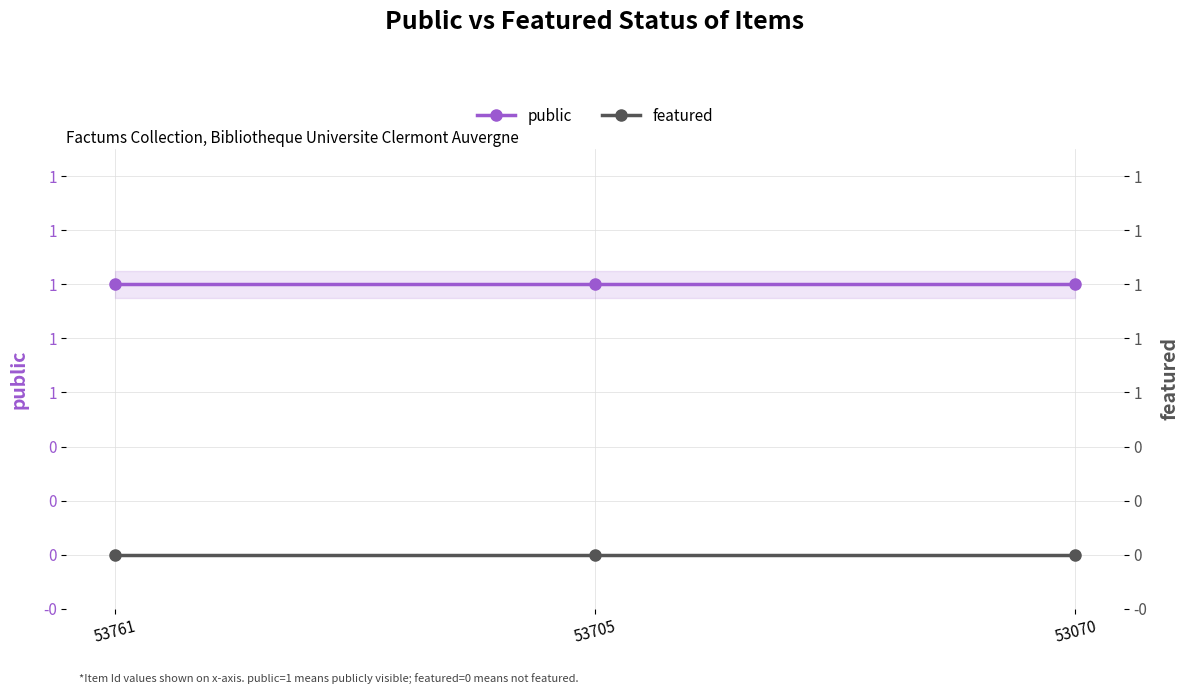

True or false: featured has a value of 0 at 53761.

True